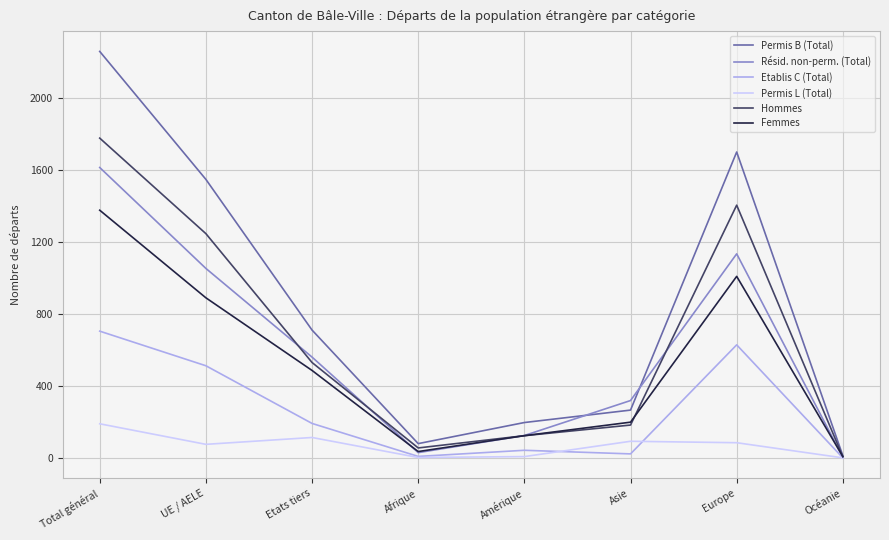

At which category is the sum across all series the highest?

Total général